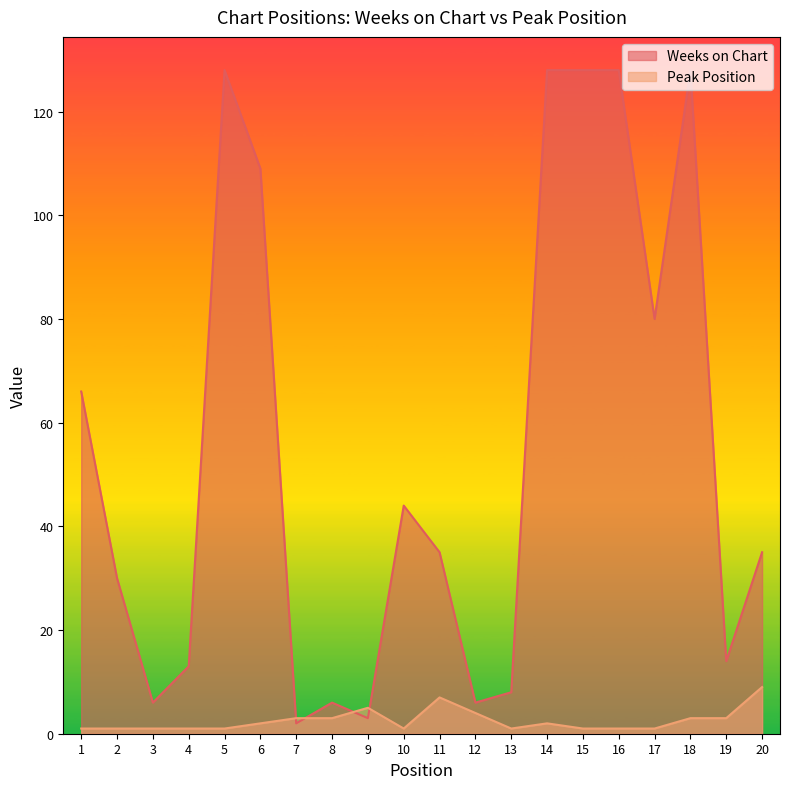

Where do Weeks on Chart and Peak Position first cross each other?

6 and 7